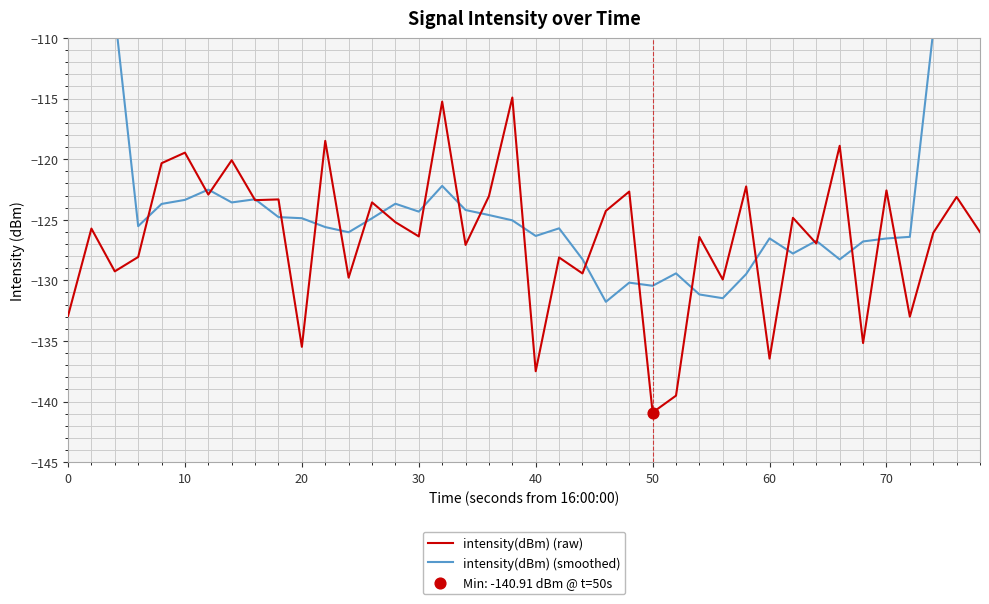

What is the highest value of the intensity(dBm) (raw) series?

-114.9